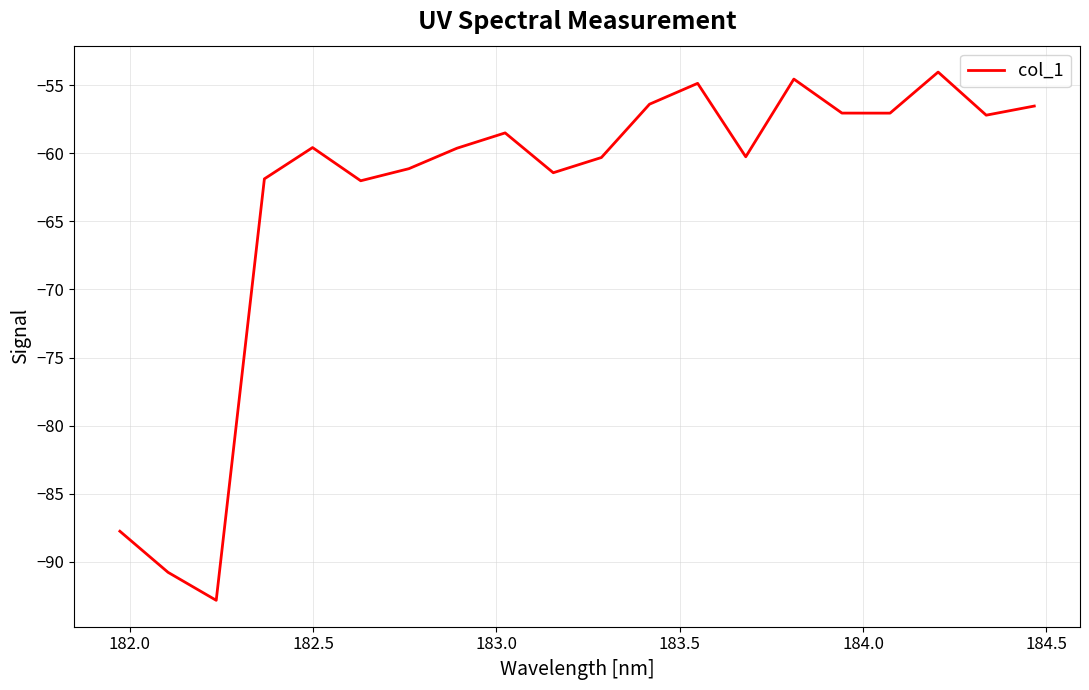

What is the greatest value displayed?

-54.0